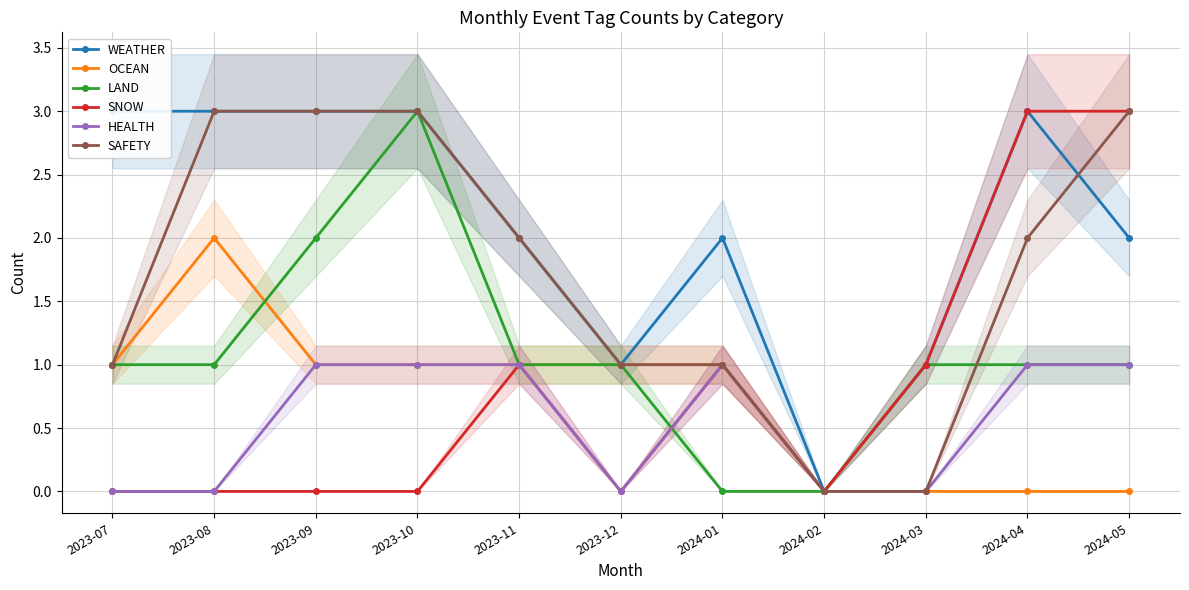

Which series has the widest spread of values?

WEATHER